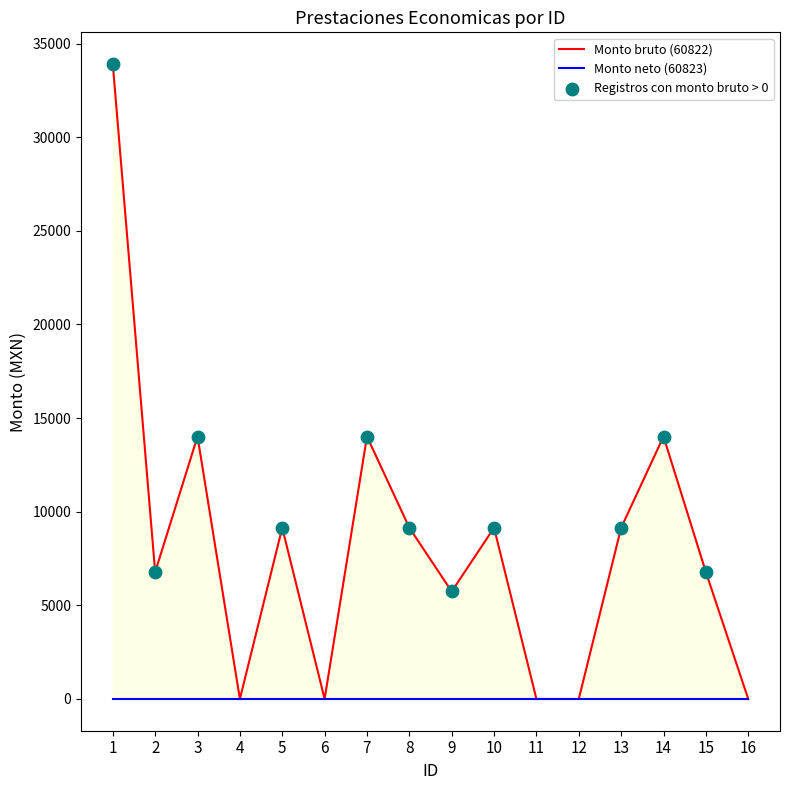

What is the change in value from 11 to 13?

+9143.5